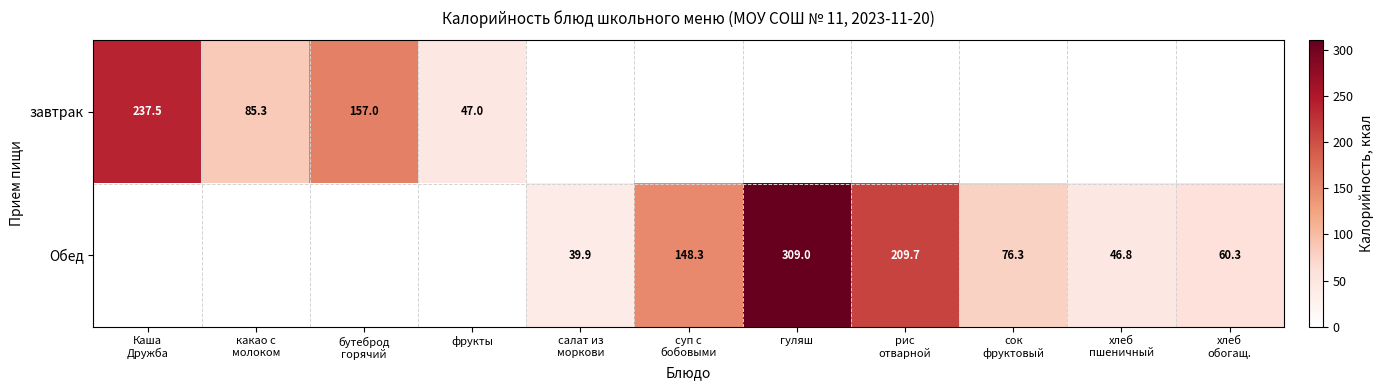

The Обед series shows 309.0 at гуляш. True or false?

True